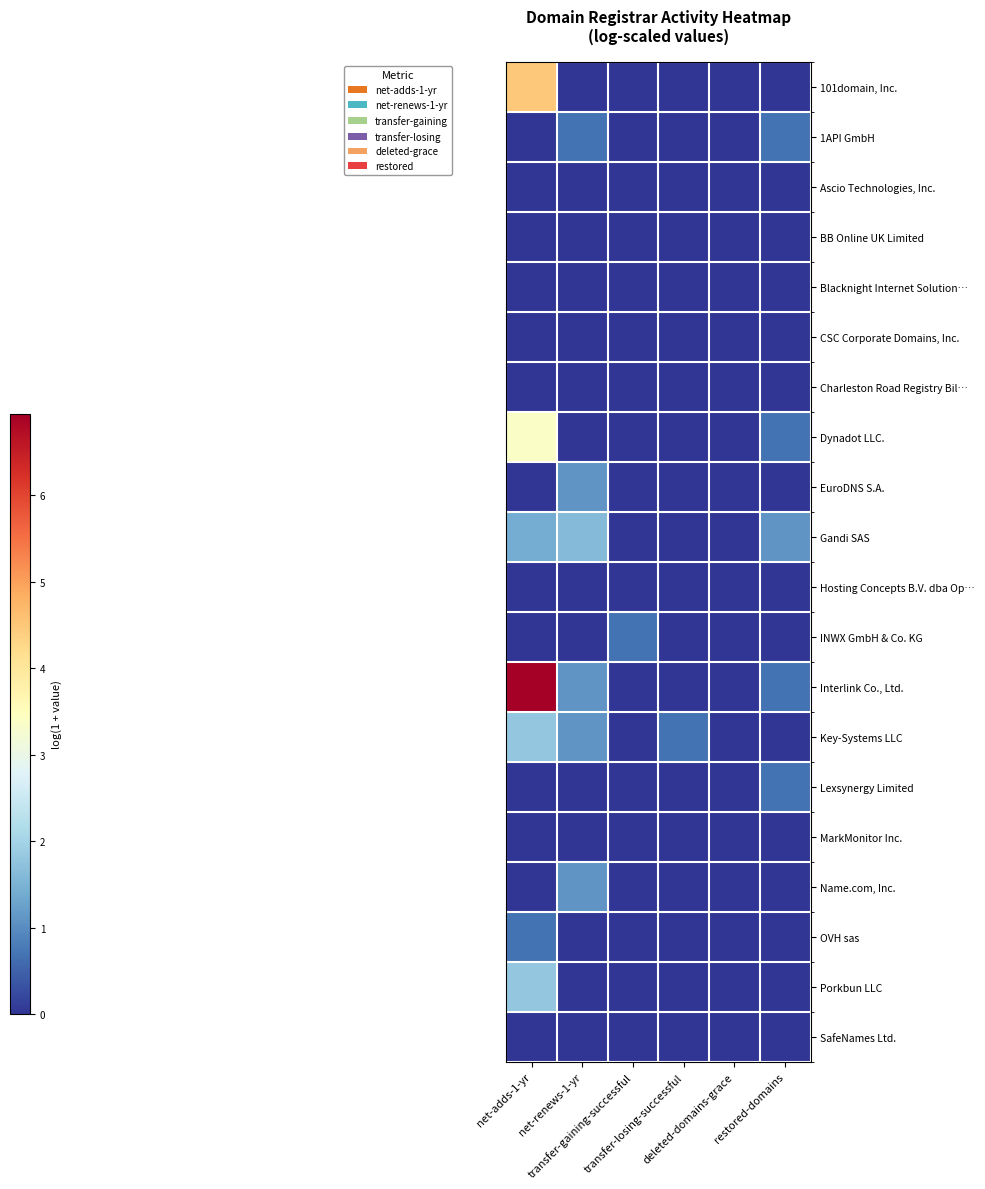

At net-adds-1-yr, list the series in order from largest to smallest.

Interlink Co., Ltd., 101domain, Inc., Dynadot LLC., Key-Systems LLC, Porkbun LLC, Gandi SAS, OVH sas, 1API GmbH, Ascio Technologies, Inc., BB Online UK Limited, Blacknight Internet Solution…, CSC Corporate Domains, Inc., Charleston Road Registry Bil…, EuroDNS S.A., Hosting Concepts B.V. dba Op…, INWX GmbH & Co. KG, Lexsynergy Limited, MarkMonitor Inc., Name.com, Inc., SafeNames Ltd.